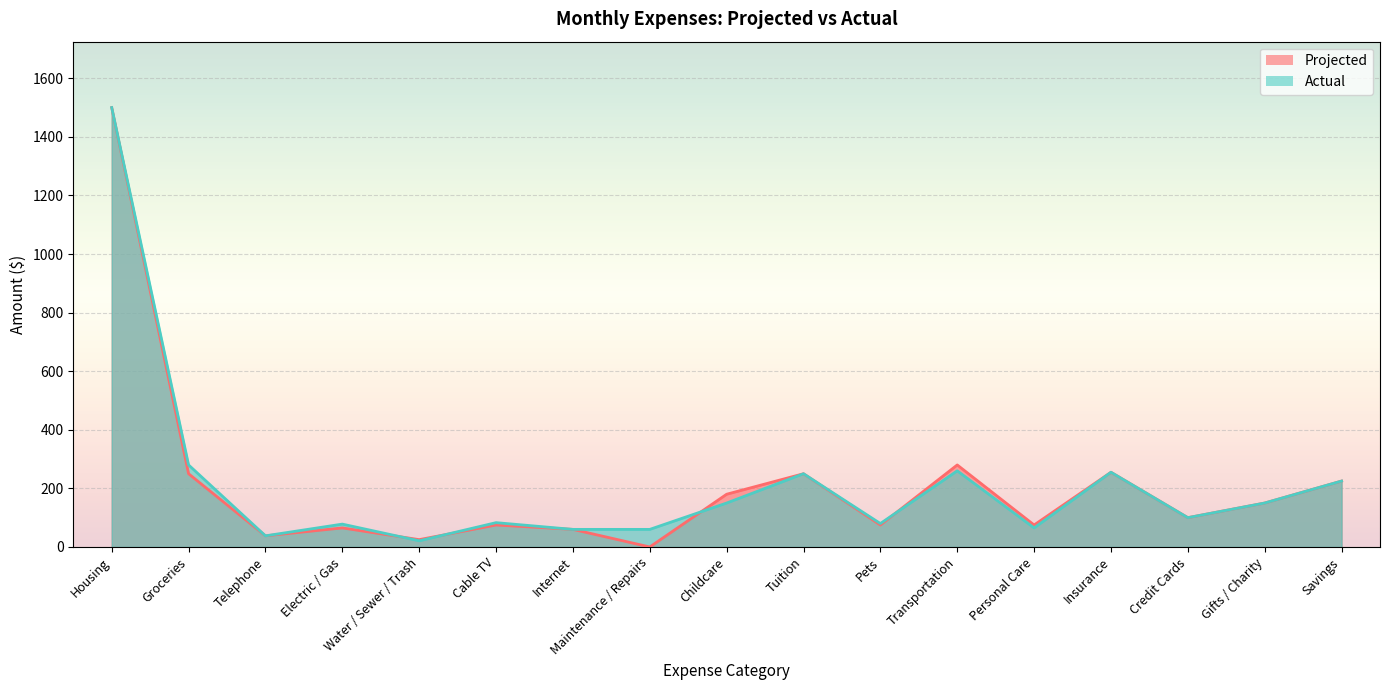

True or false: Actual and Projected intersect in this chart.

True